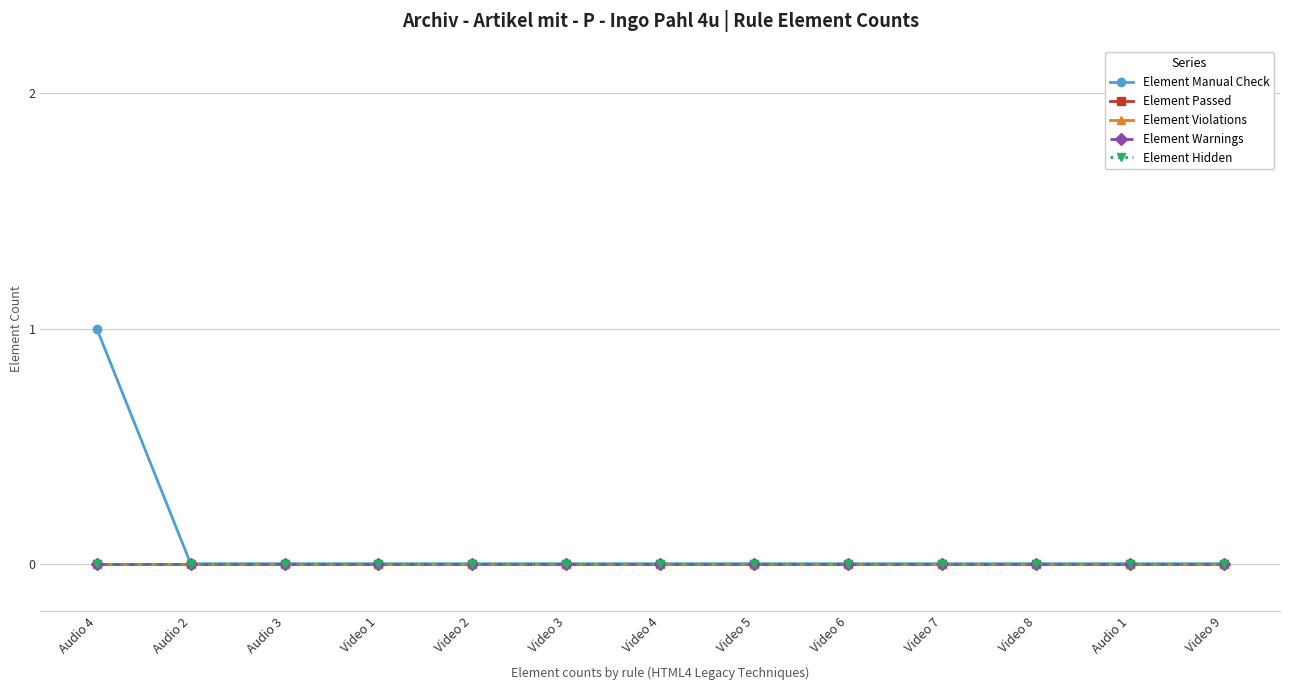

Does the chart have visible grid lines?

Yes